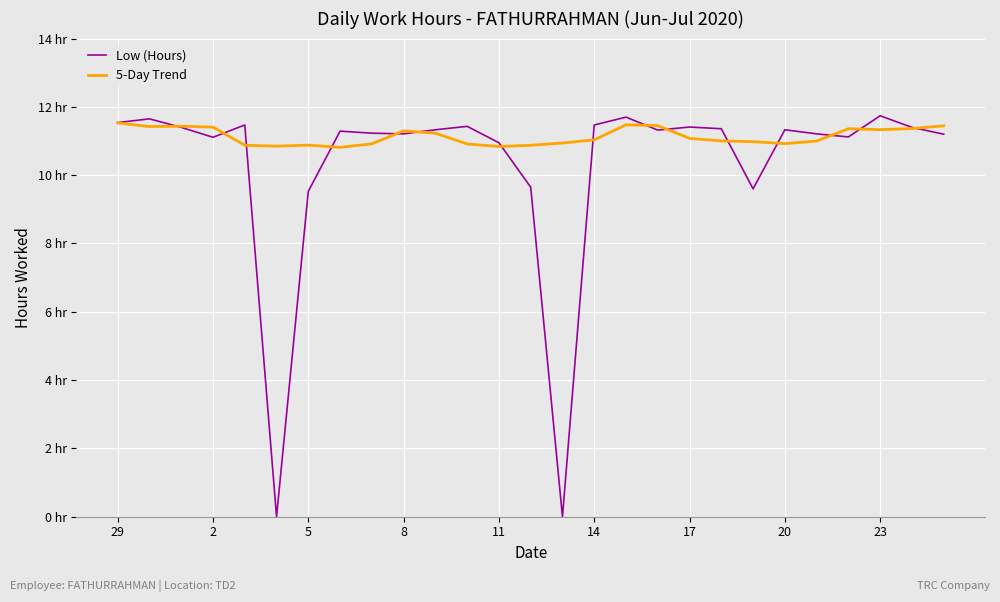

Does the chart display data point markers on the line(s)?

No